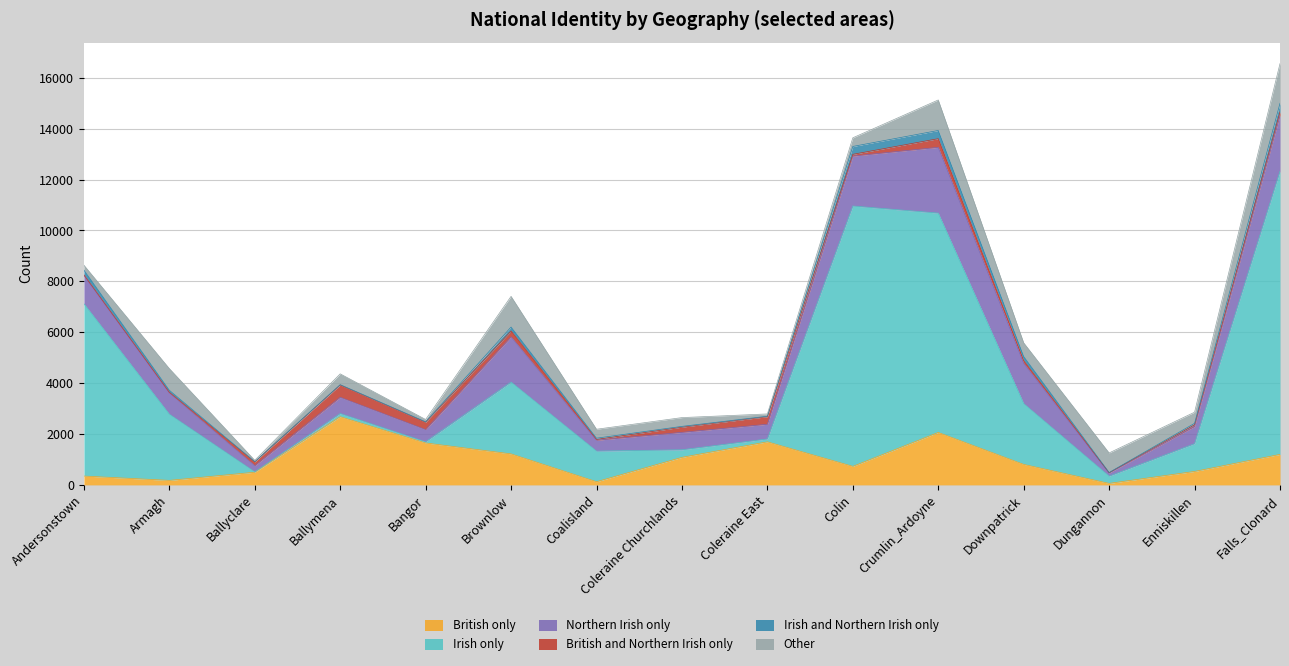

What is the sum of the British and Northern Irish only values at Coleraine East and Falls_Clonard?

436